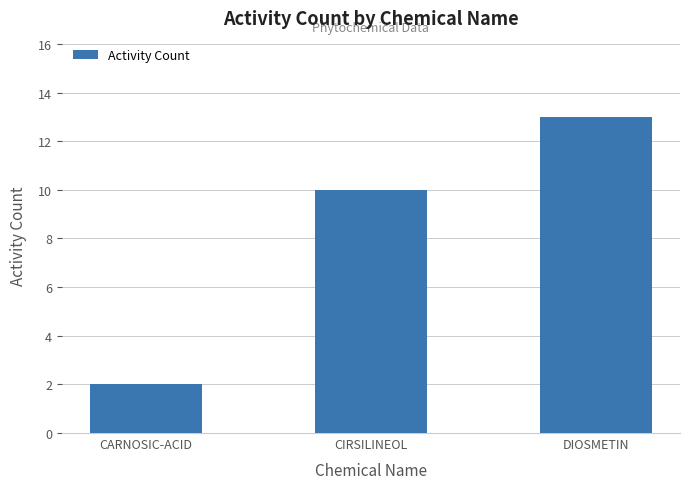

Reading right to left, transcribe all the data shown in this chart.

13	10	2